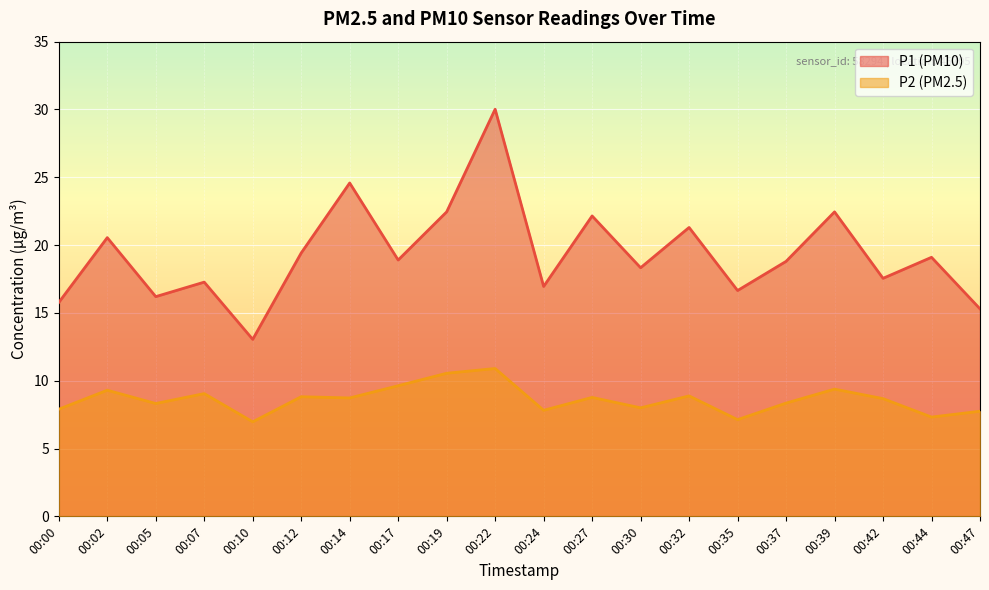

Where is the first local minimum for P2?

00:05